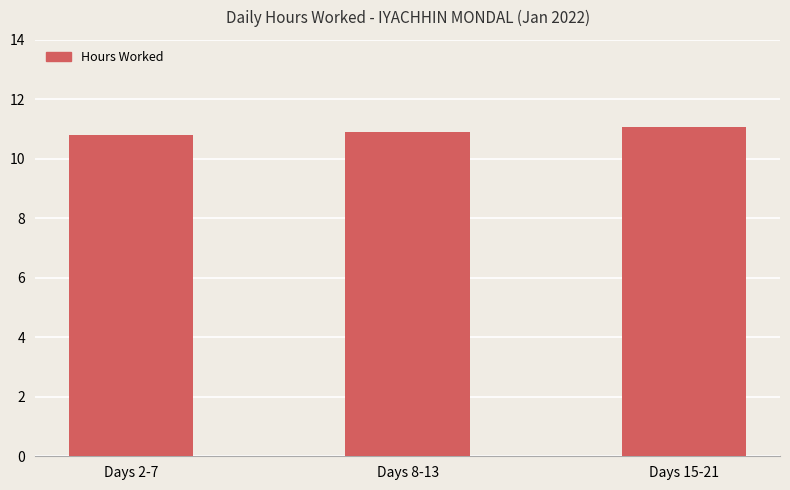

Approximately how many times larger is the value at Days 15-21 compared to Days 8-13?

1.0